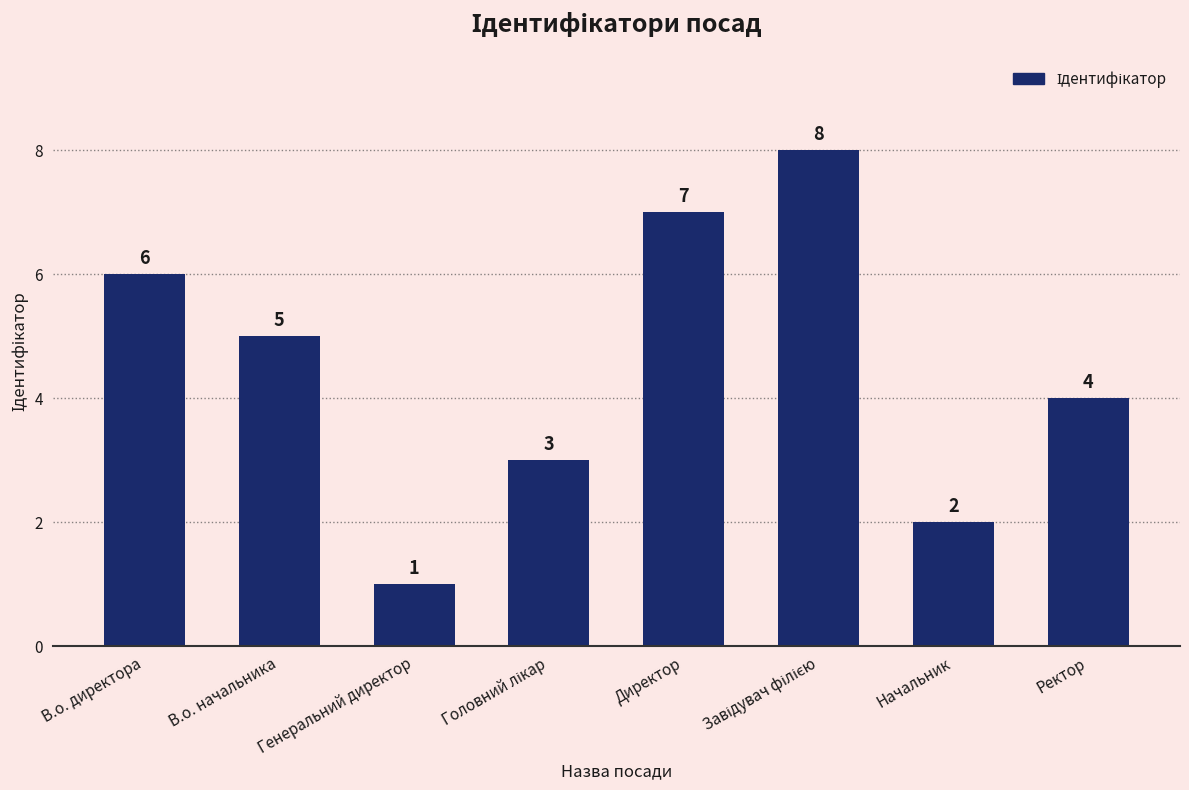

What is the label of the 7th bar from the left?

Начальник